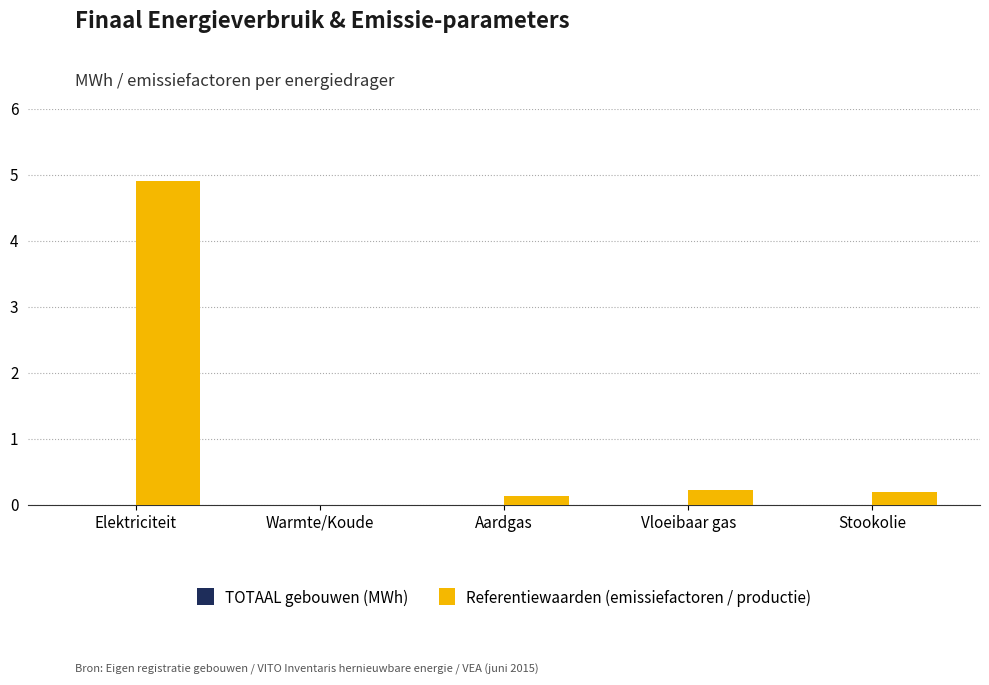

The chart shows a value of 0.2 at Vloeibaar gas. True or false?

True